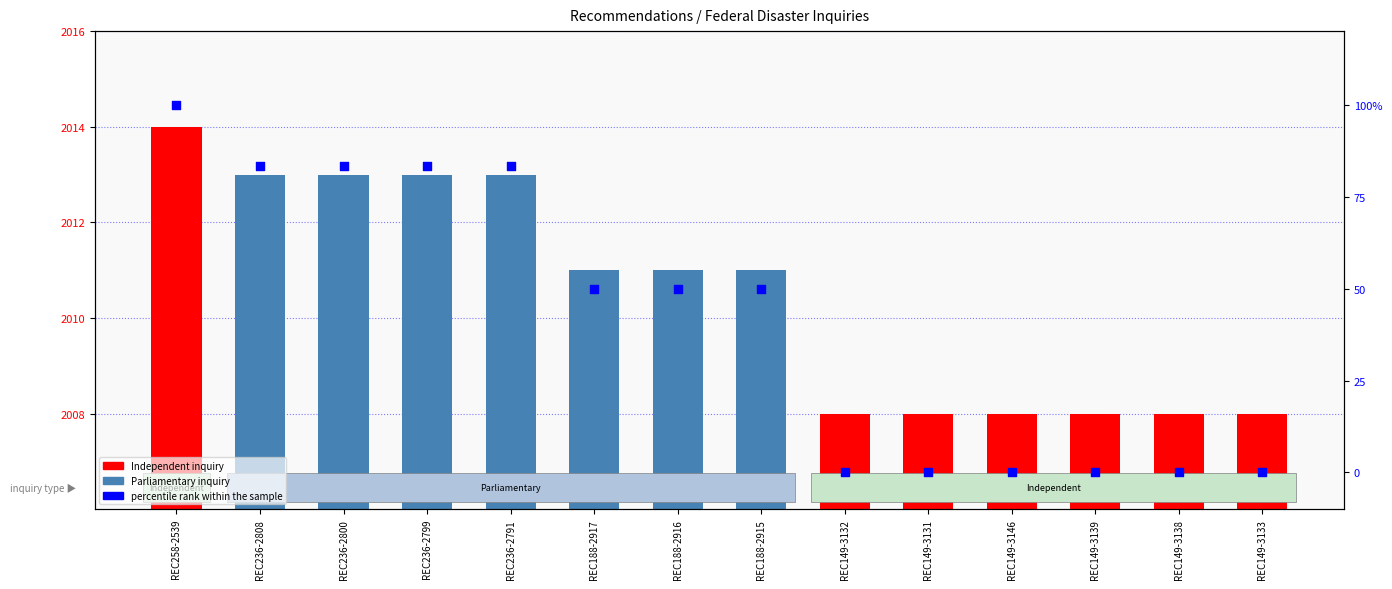

Is the value of Year at REC236-2799 greater than the value of percentile rank within the sample at REC149-3139?

Yes